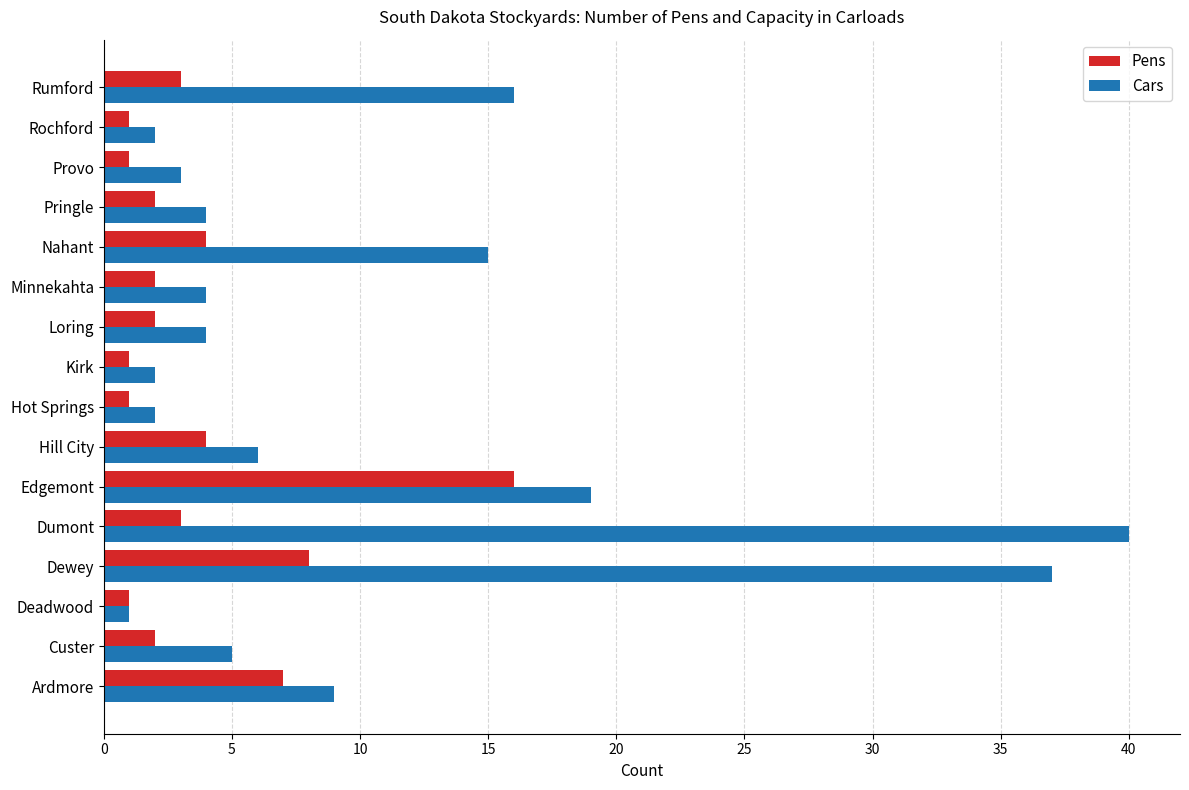

True or false: Cars has a value of 26 at Nahant.

False